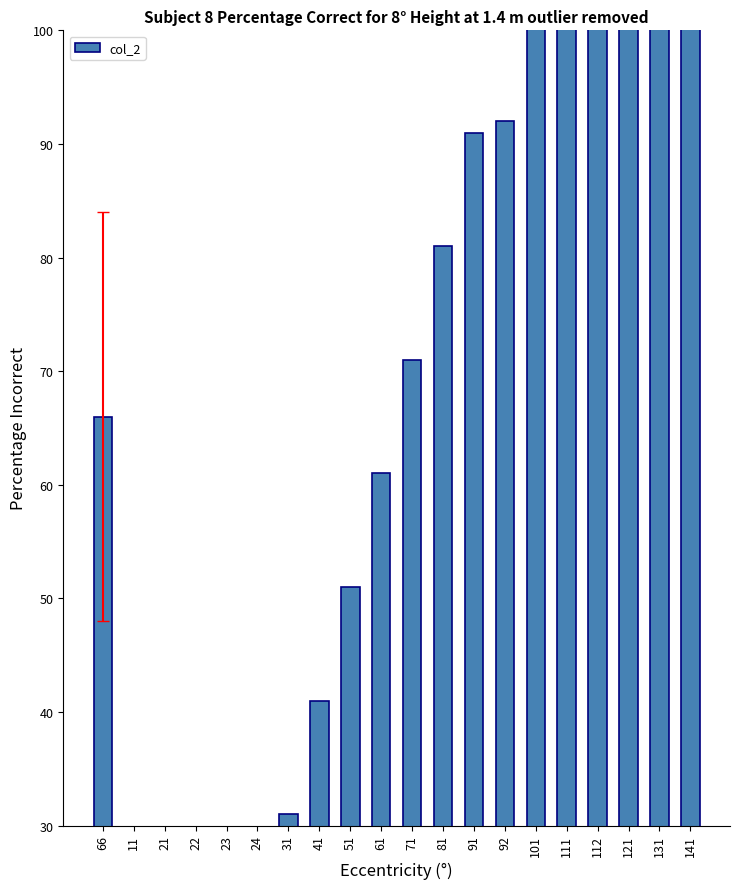

What is the change in value from 11 to 92?

+81